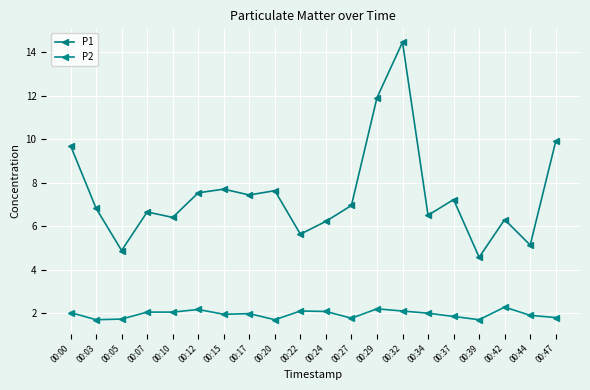

The value of P2 at 00:32 is 2.1. True or false?

True